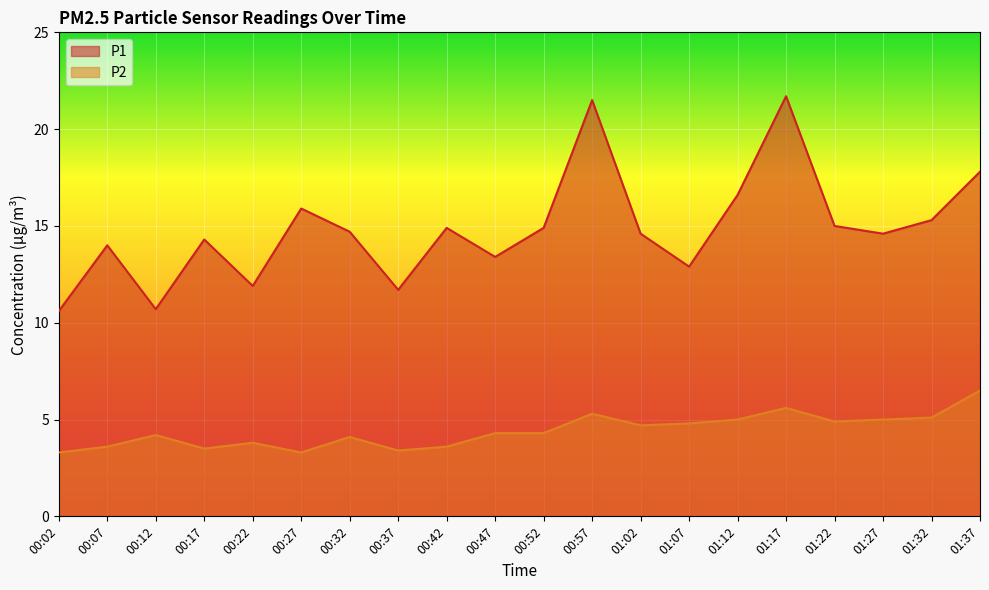

What is the difference between the P1 values at 00:12 and 00:42?

4.2